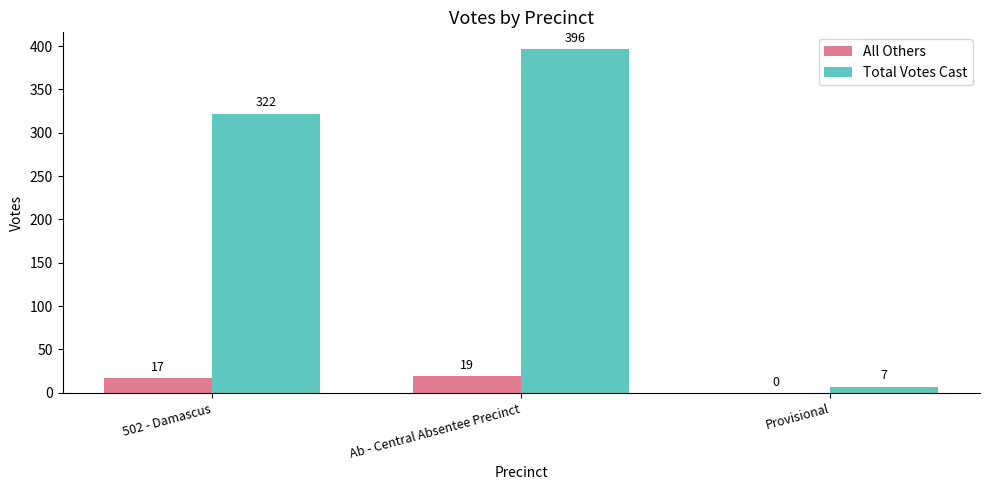

What are all the series names shown in the legend?

All Others, Total Votes Cast